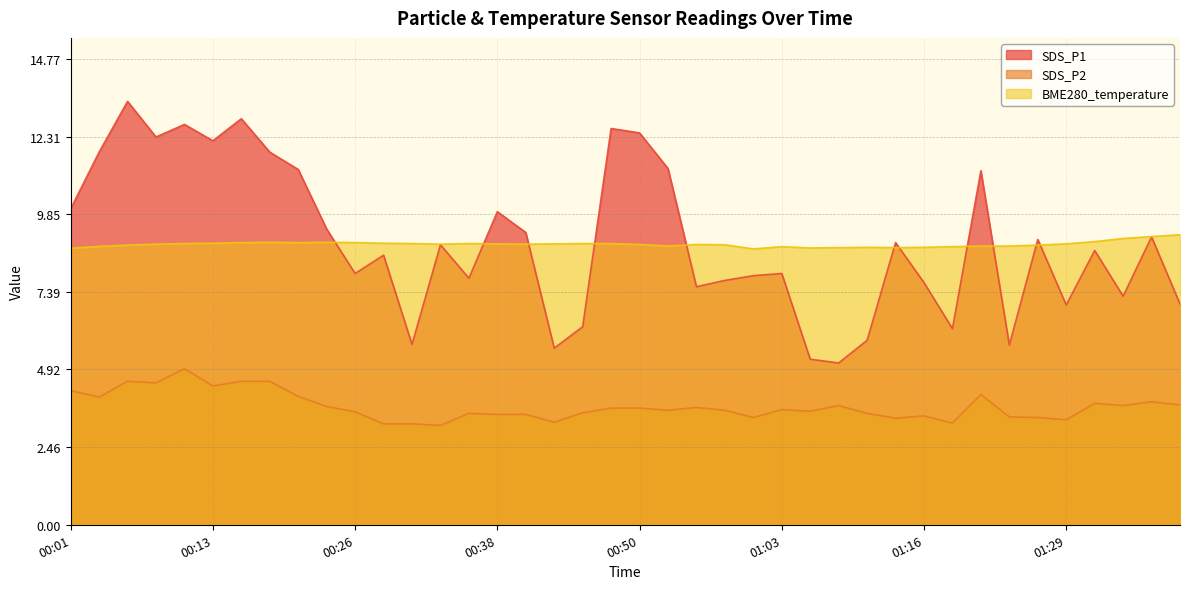

At how many categories does at least one series exceed 13?

1